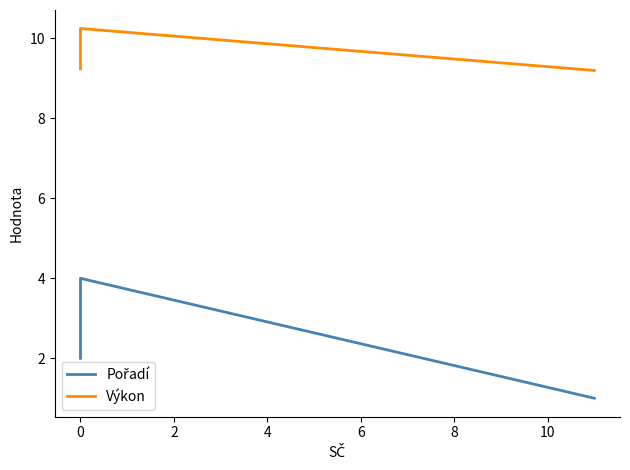

True or false: Pořadí and Výkon intersect in this chart.

False